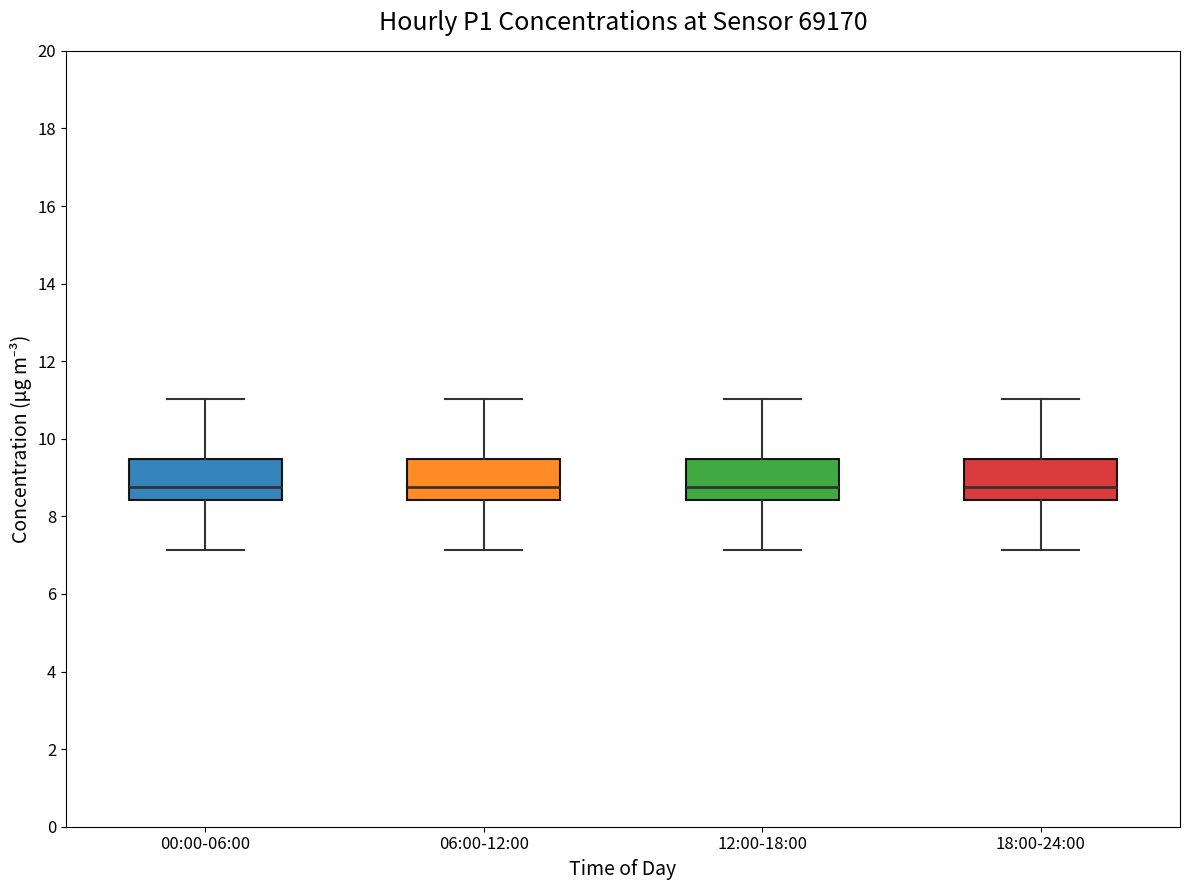

Reading left to right, transcribe this box plot: for each box, give where its median line is, the range the box spans, and where its two whiskers end, as read against the y-axis. The values are not printed on the chart, so give them approximately, as read against the axis.

00:00-06:00: median 8.8, box 8.4 to 9.4, whiskers 7.2 to 11.0
06:00-12:00: median 8.8, box 8.4 to 9.4, whiskers 7.2 to 11.0
12:00-18:00: median 8.8, box 8.4 to 9.4, whiskers 7.2 to 11.0
18:00-24:00: median 8.8, box 8.4 to 9.4, whiskers 7.2 to 11.0